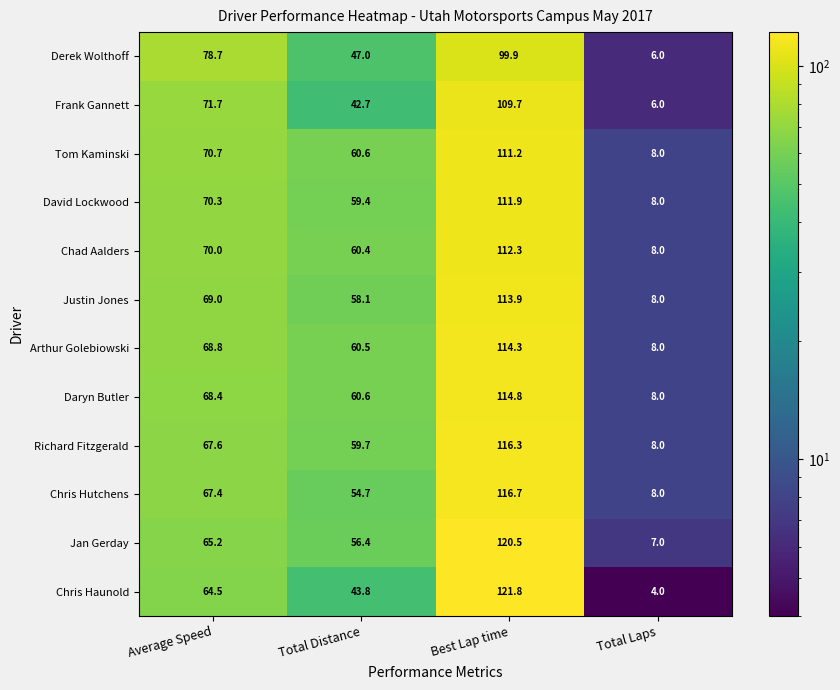

The Frank Gannett series shows 6.0 at Total Laps. True or false?

True